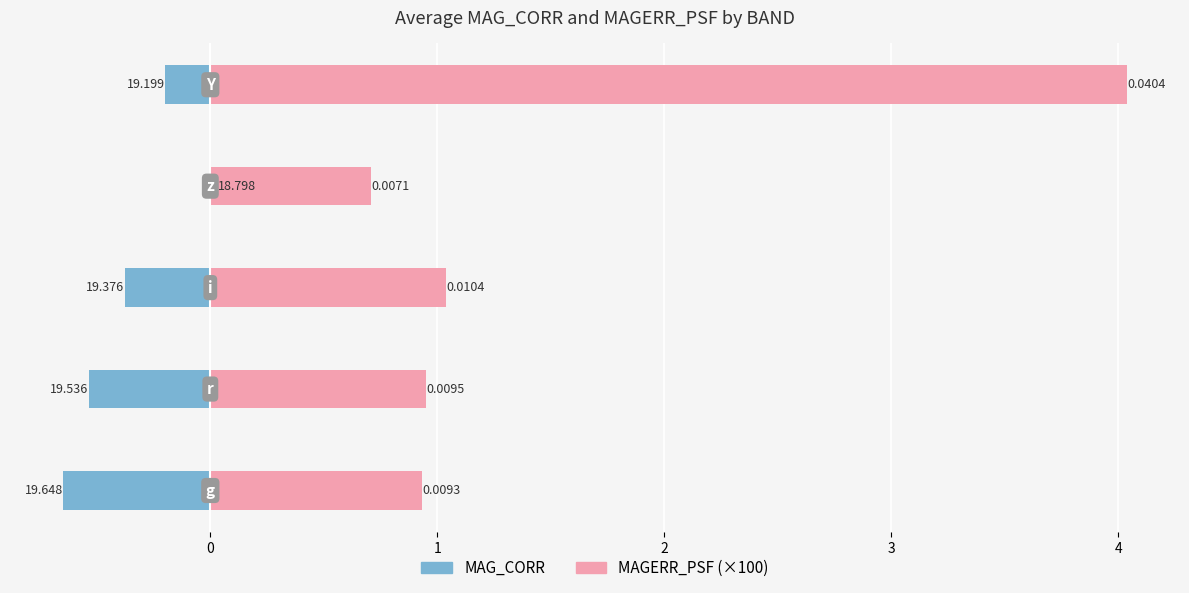

What is the sum of all MAGERR_PSF (×100) values?

7.7